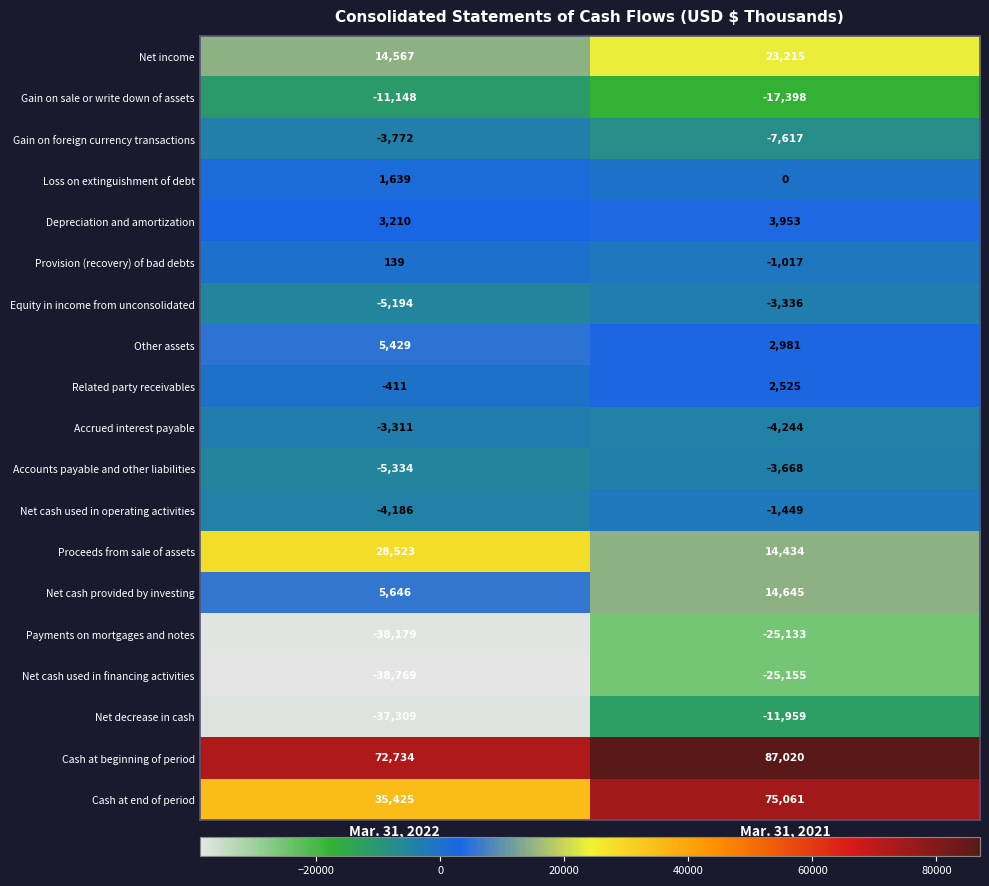

The value of Accrued interest payable at Mar. 31, 2021 is -6834. True or false?

False